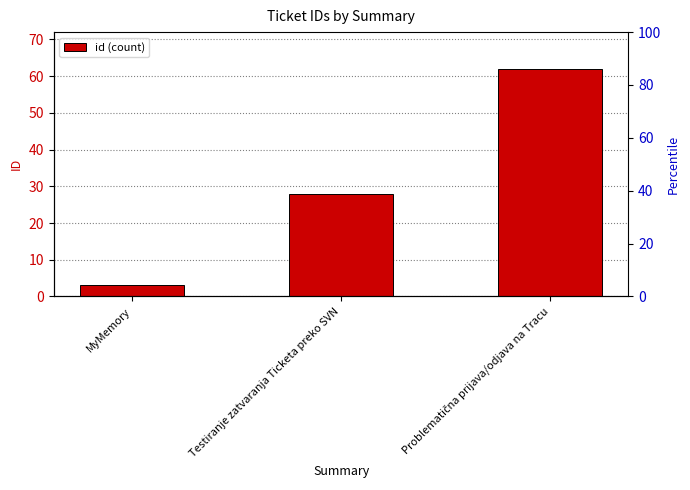

List the labels in order of value, smallest first.

MyMemory, Testiranje zatvaranja Ticketa preko SVN, Problematična prijava/odjava na Tracu